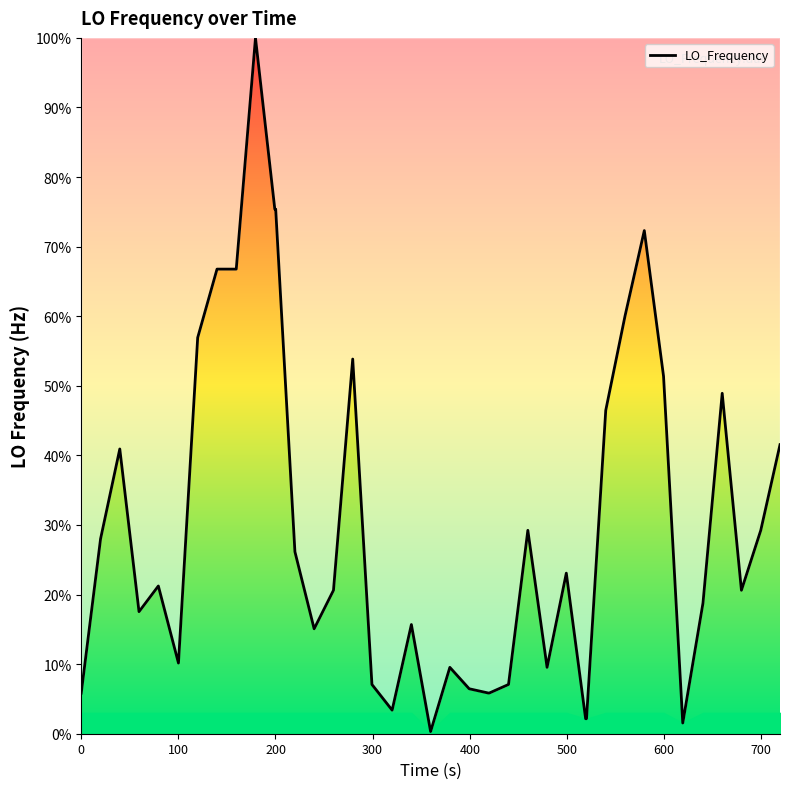

What is the difference between the maximum and minimum values?

99.7